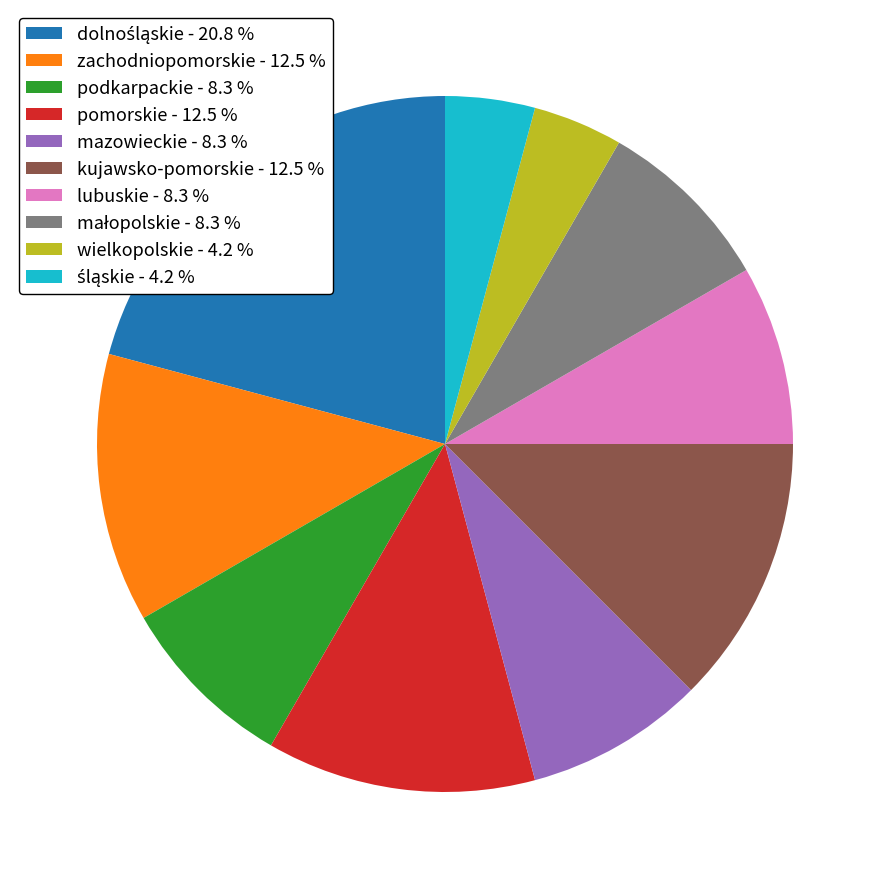

Is there a majority slice in this chart?

No